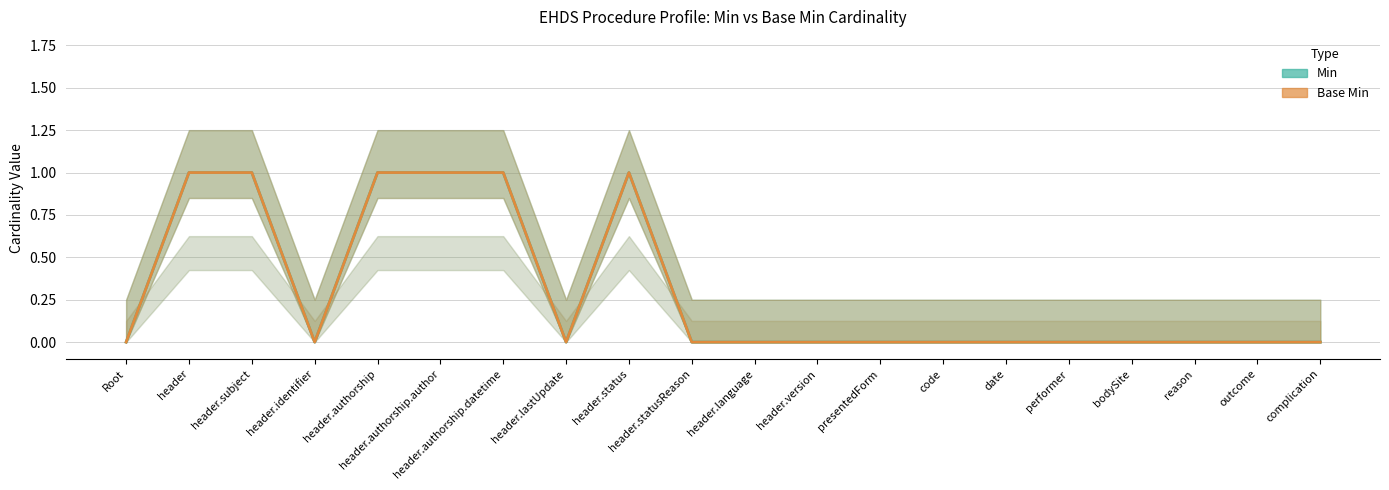

True or false: Base Min and Min intersect in this chart.

False